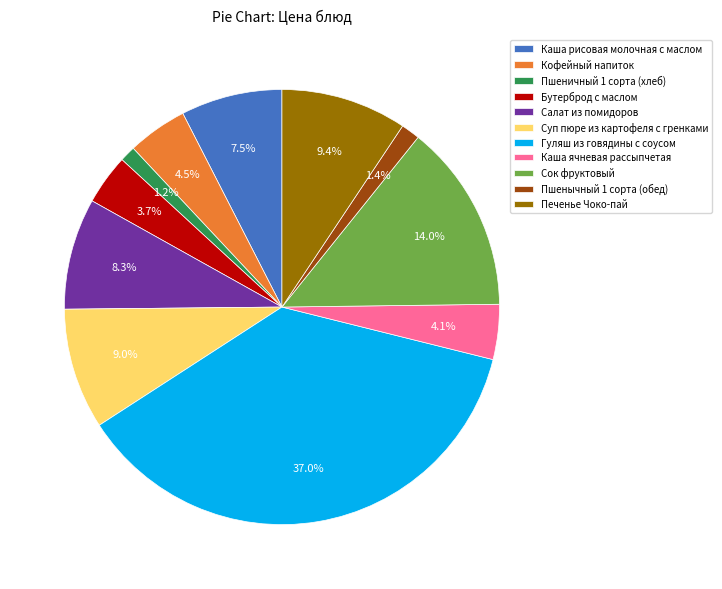

The Печенье Чоко-пай slice represents 1% of the pie. True or false?

False